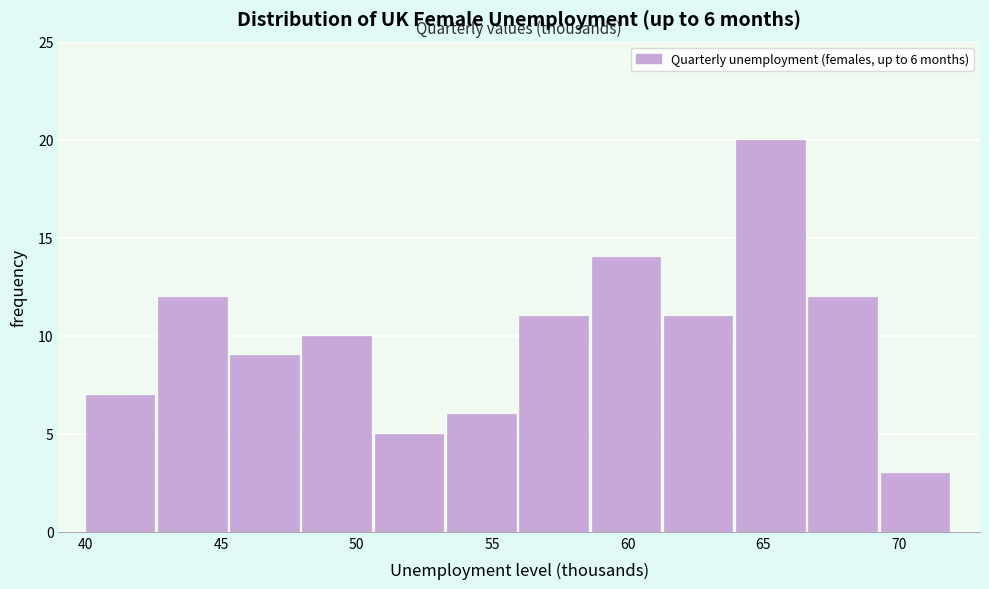

Which range on the x-axis has the tallest bar?

64.0 to 66.5